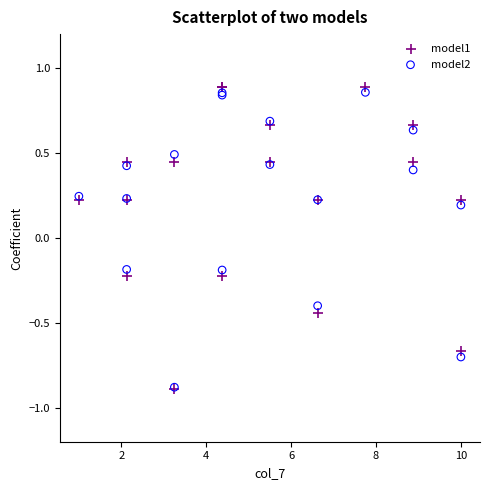

Which series contains the highest Y value?

model1